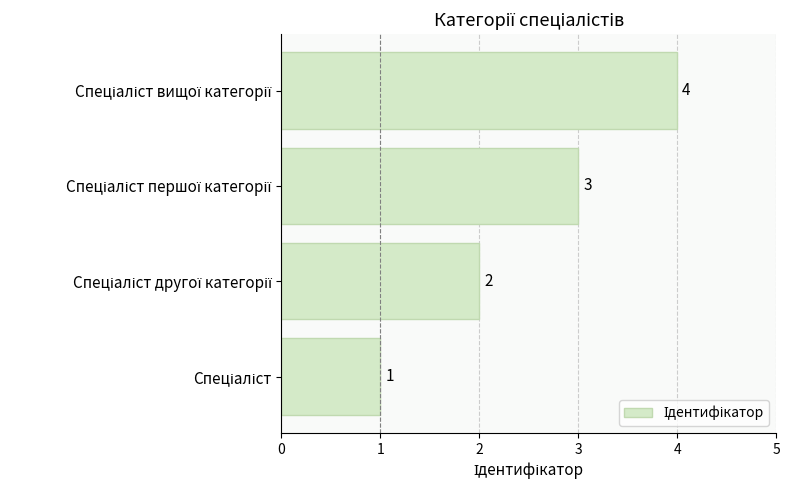

What is the sum of all values?

10